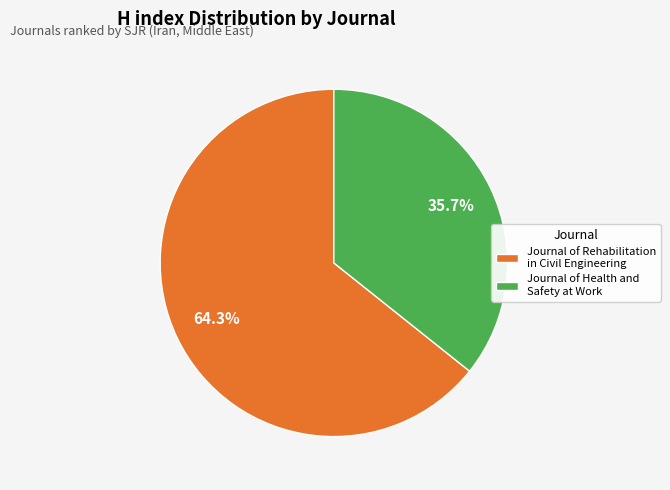

To the nearest percent, what is the difference between the Journal of Health and Safety at Work and Journal of Rehabilitation in Civil Engineering slice percentages?

29%